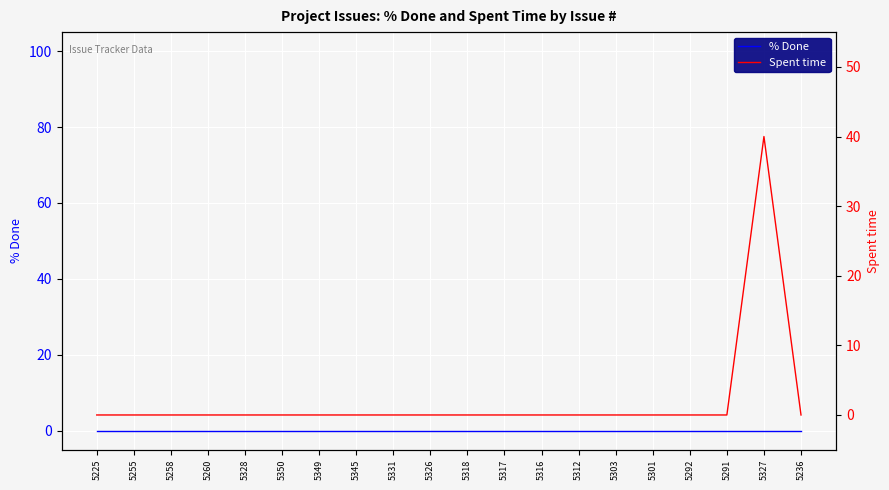

Rank the series by their average value, from lowest to highest.

% Done, Spent time